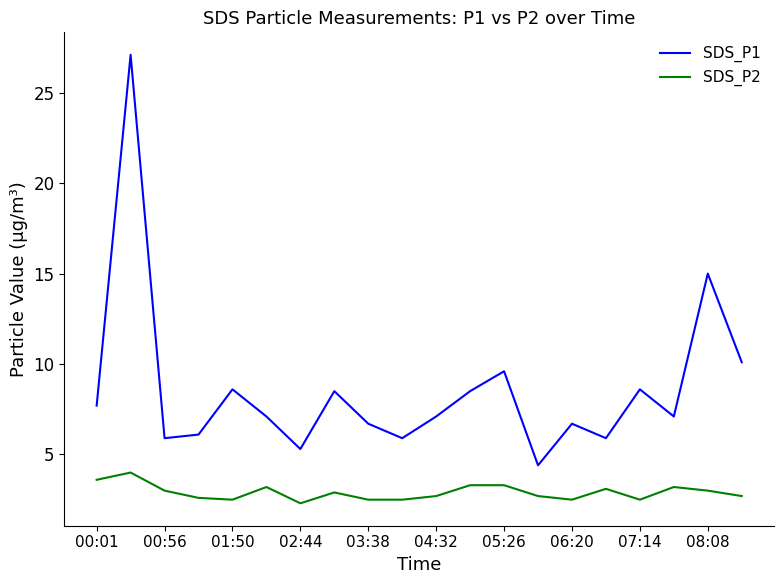

What is the difference between the maximum and minimum values in the SDS_P2 series?

1.7